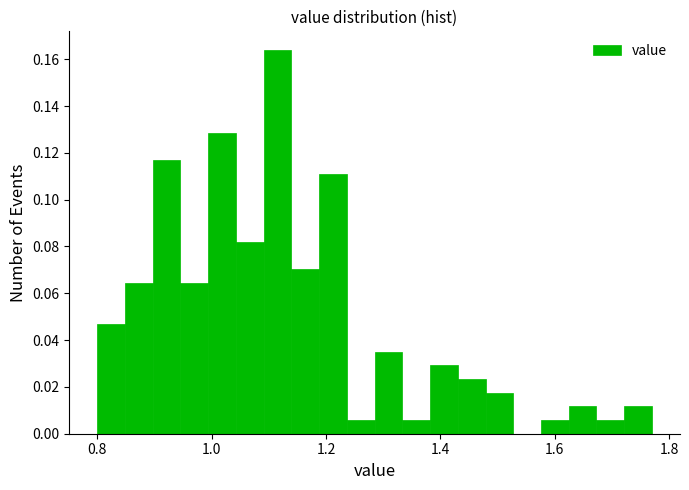

Around what value on the x-axis is the tallest bar? Give the approximate position of its centre, as read against the axis.

1.12